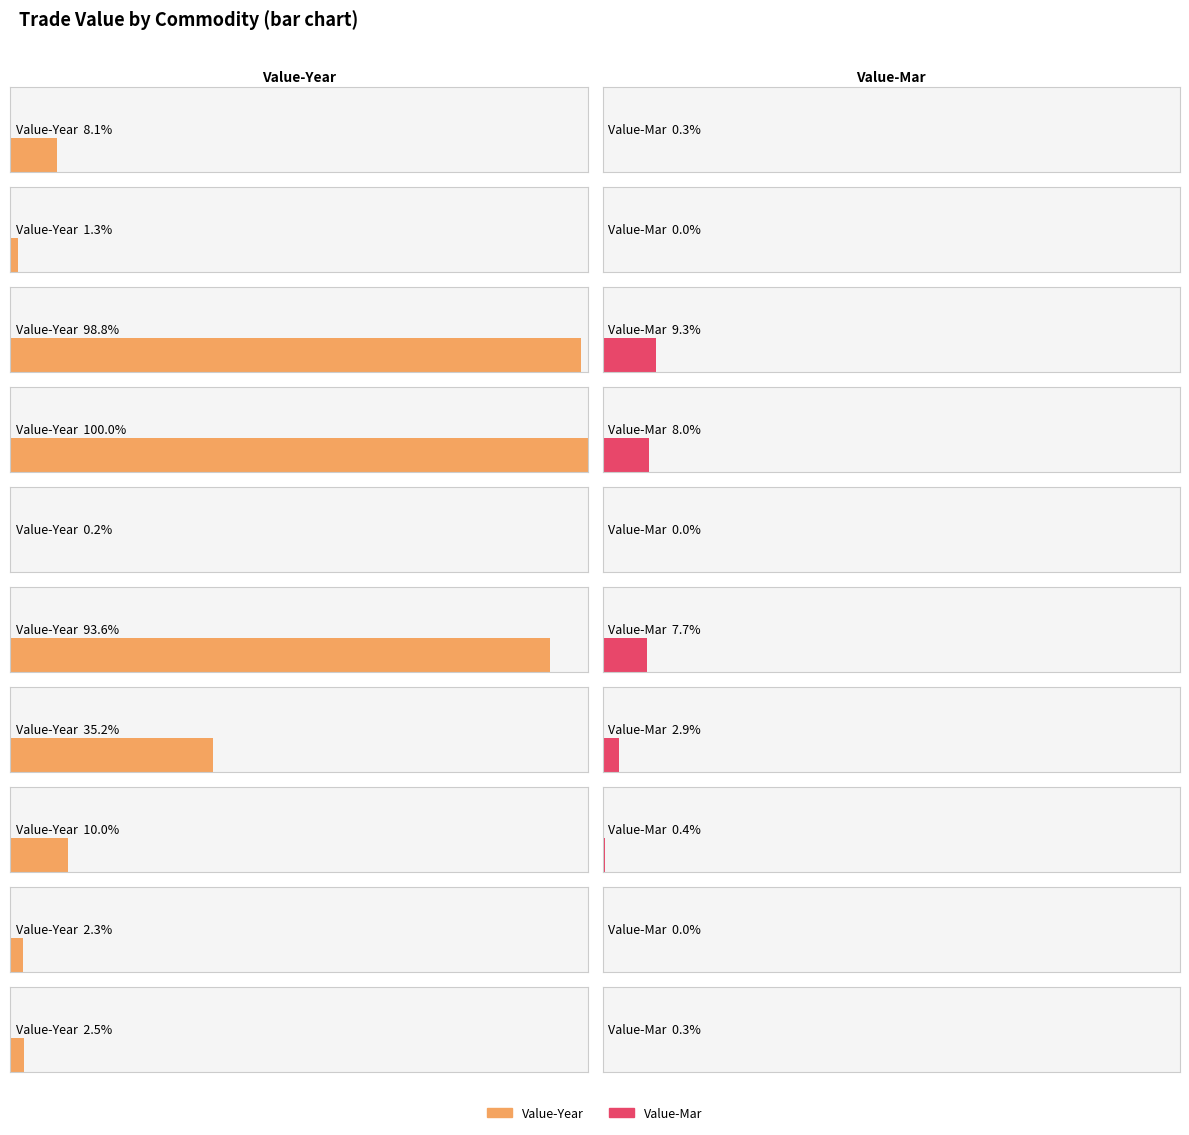

Which label corresponds to the largest value in the chart?

108